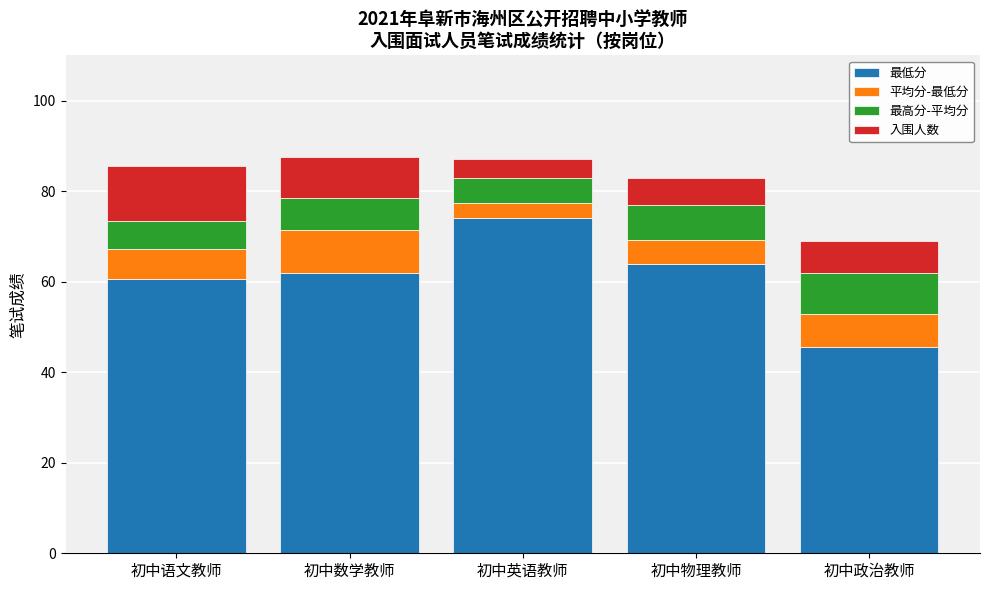

What is the sum of the 最低分 values at 初中政治教师 and 初中数学教师?

107.5